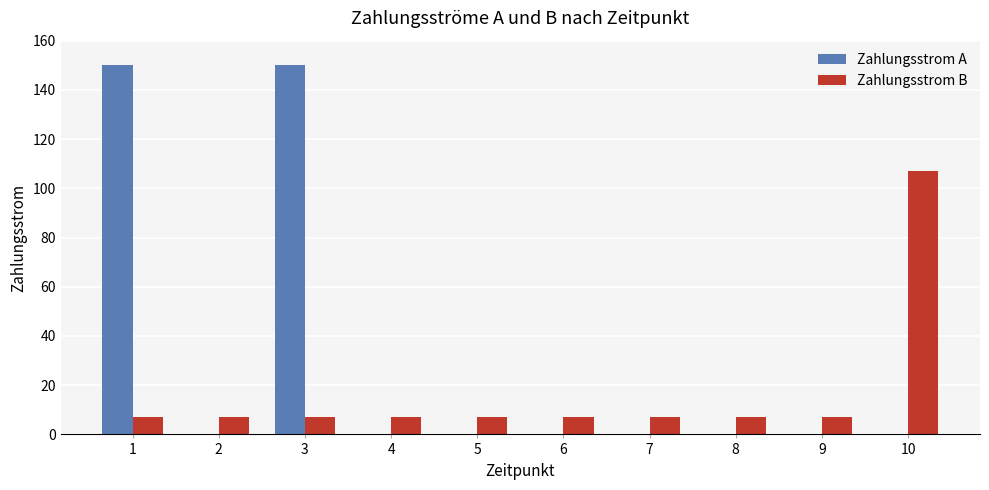

Are the bars horizontal?

No